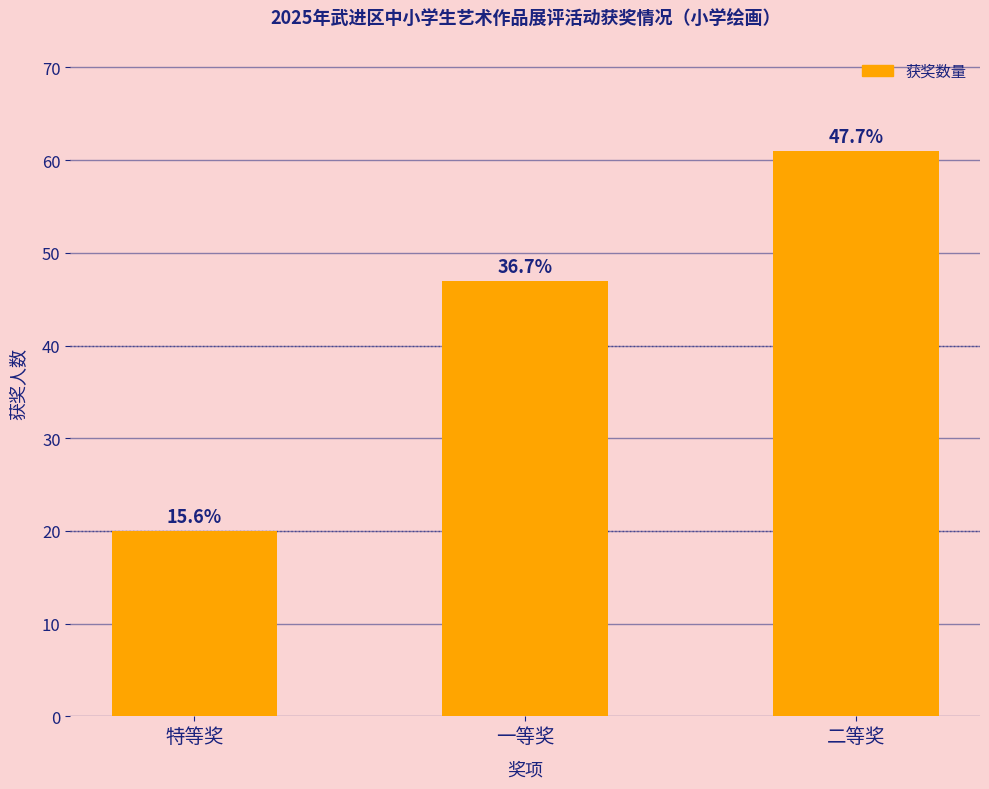

How many bars are there in total?

3